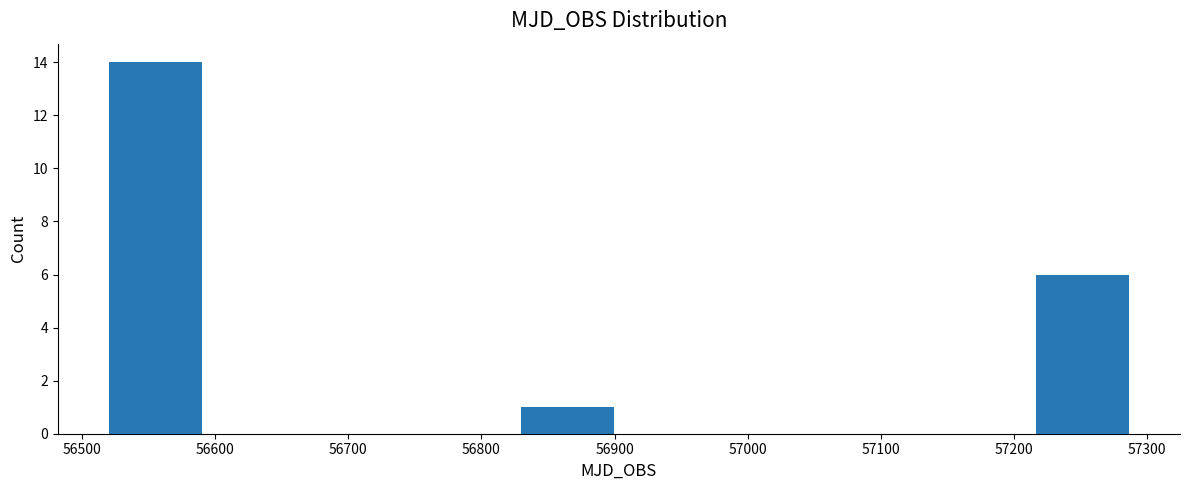

Over which range of the x-axis is the bar tallest?

56520 to 56600